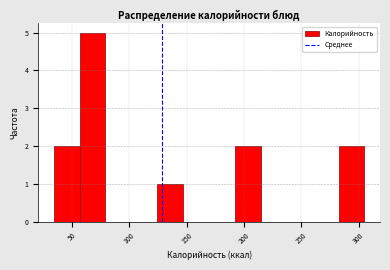

Reading left to right, transcribe this chart: for each bar, give the range it covers on the x-axis and its height. Neither the bar edges nor the heights are printed on the chart, so give them approximately, as read against the axes.

35 to 55: 2
55 to 80: 5
80 to 100: 0
100 to 125: 0
125 to 145: 1
145 to 170: 0
170 to 190: 0
190 to 215: 2
215 to 235: 0
235 to 260: 0
260 to 280: 0
280 to 305: 2